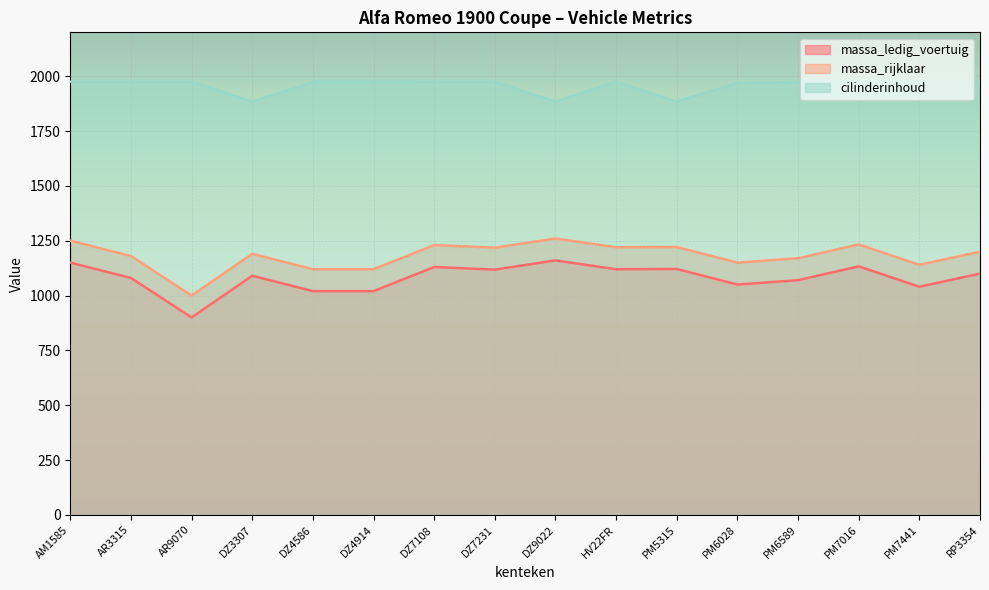

In massa_ledig_voertuig, how many points are higher than both neighbors (excluding endpoints)?

5